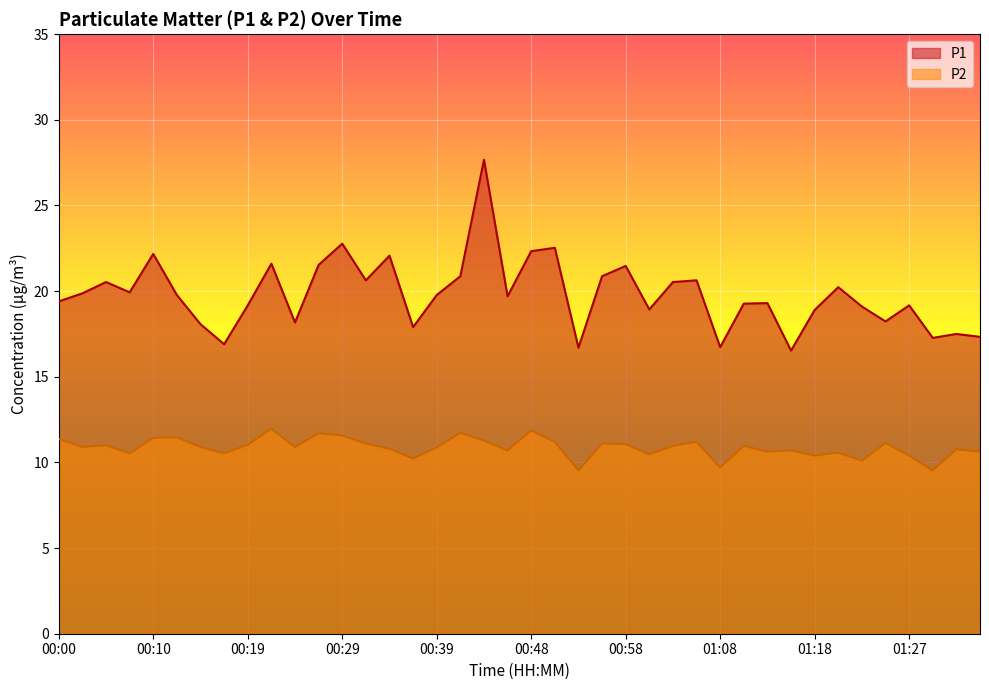

True or false: P1 and P2 intersect in this chart.

False